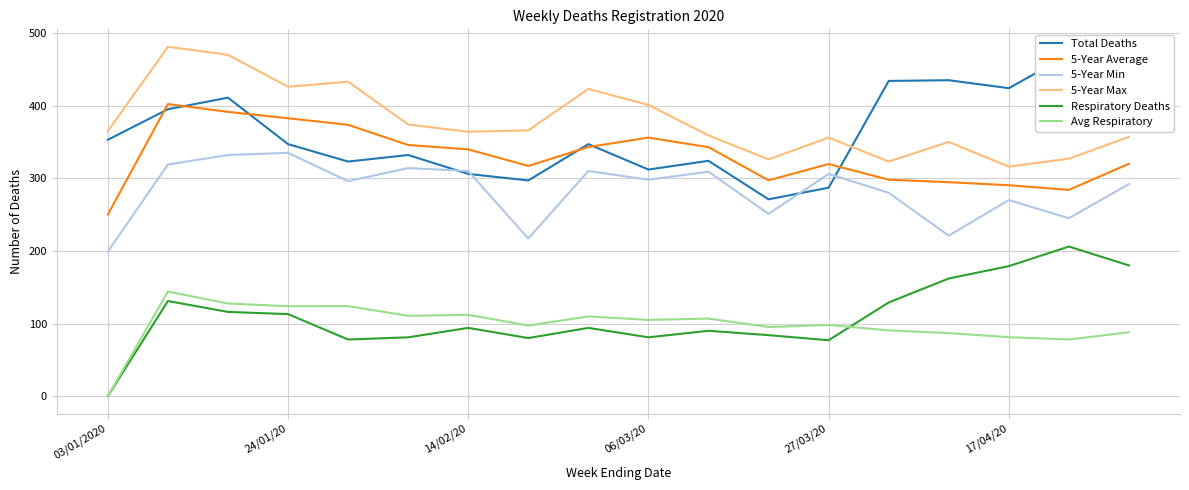

What is the greatest value displayed?

481.0